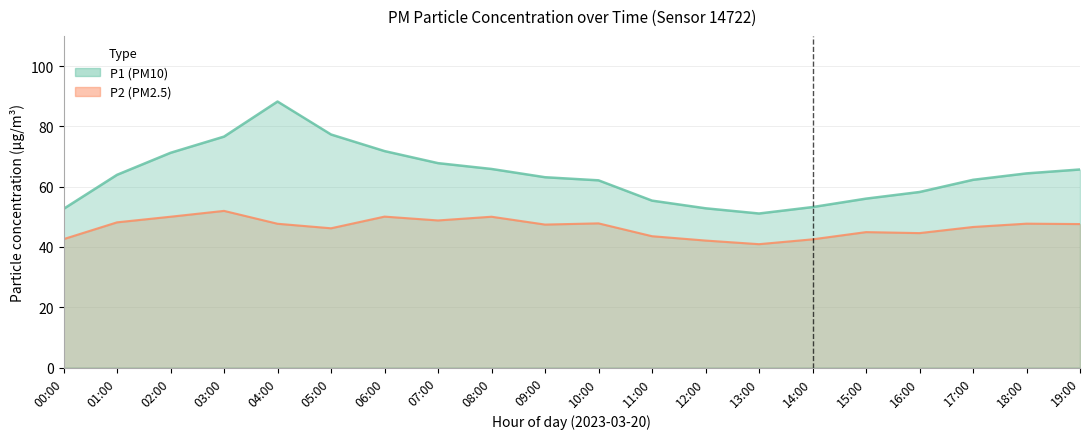

True or false: P2 and P1 intersect in this chart.

False